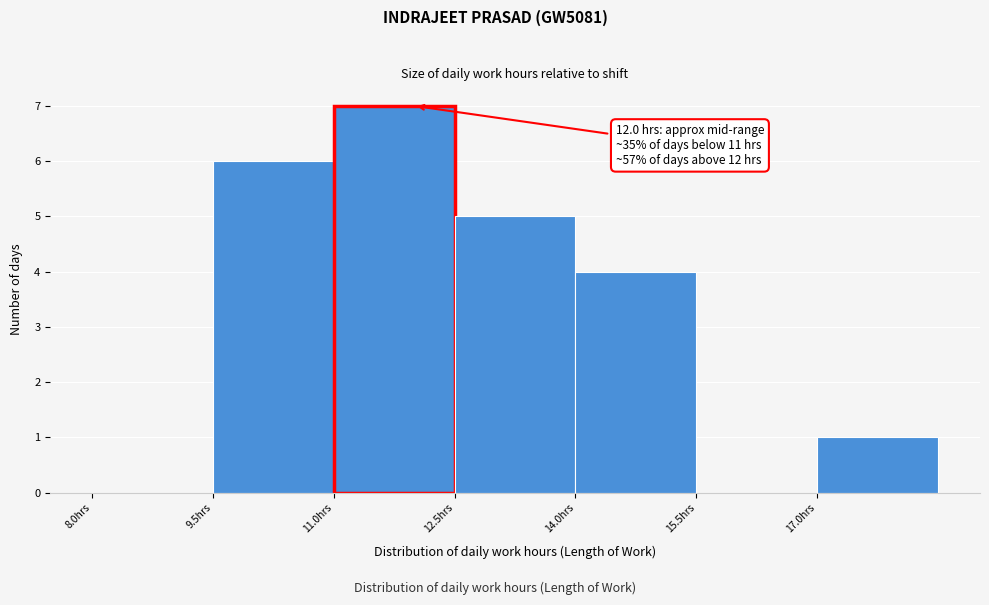

Over which range of the x-axis is the bar tallest?

11.0 to 12.5